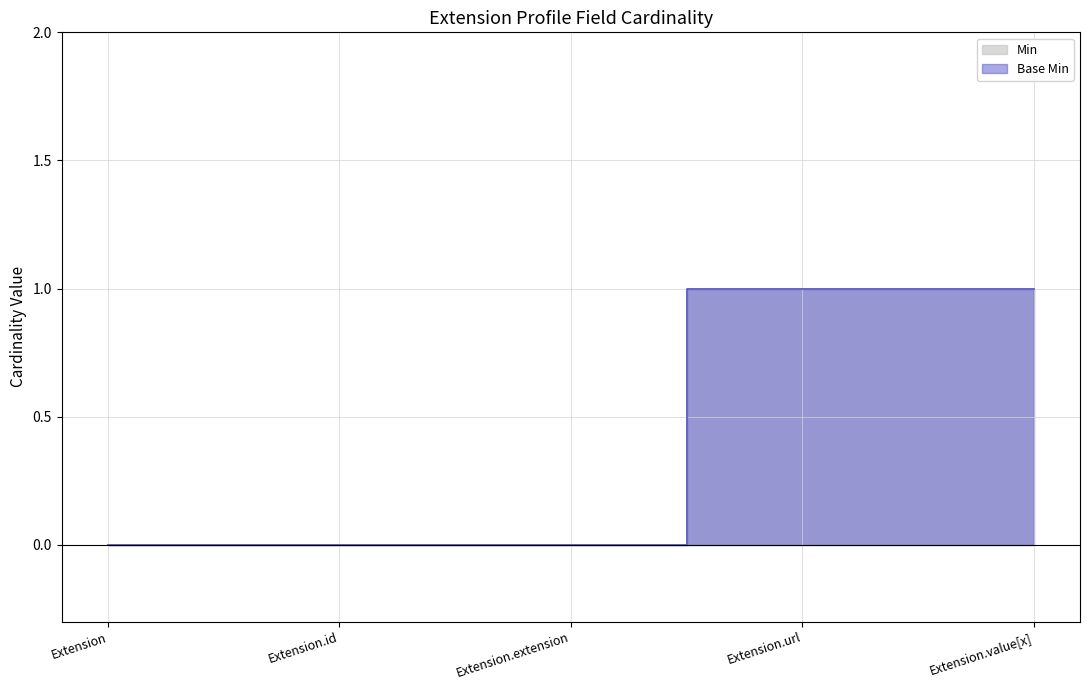

What is the sum of the Min values at Extension.url and Extension?

1